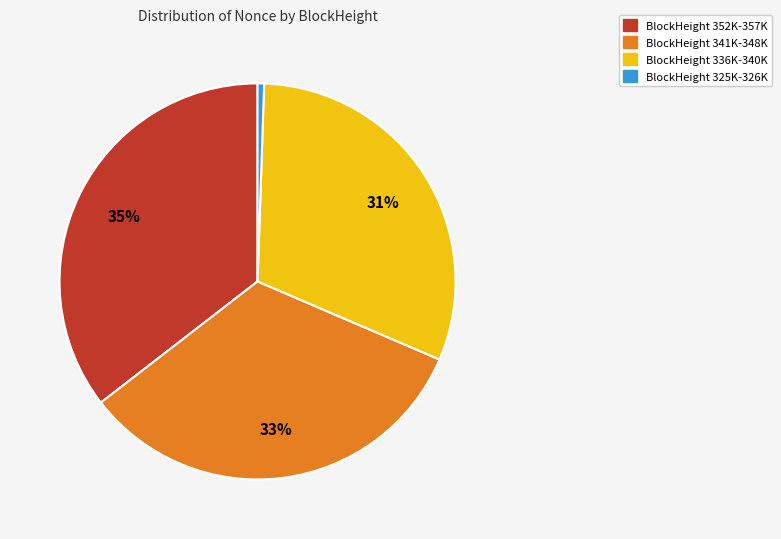

To the nearest percent, what is the average slice percentage?

25%